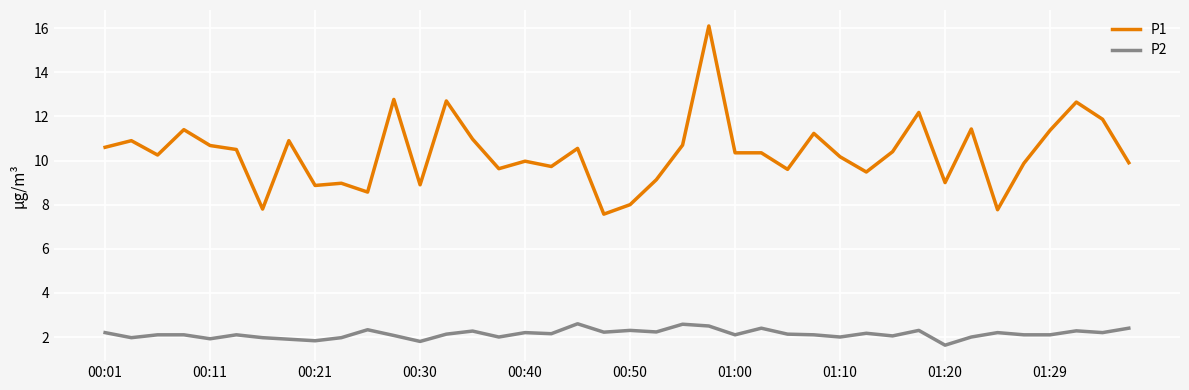

Rank the series by their maximum value, from highest to lowest.

P1, P2